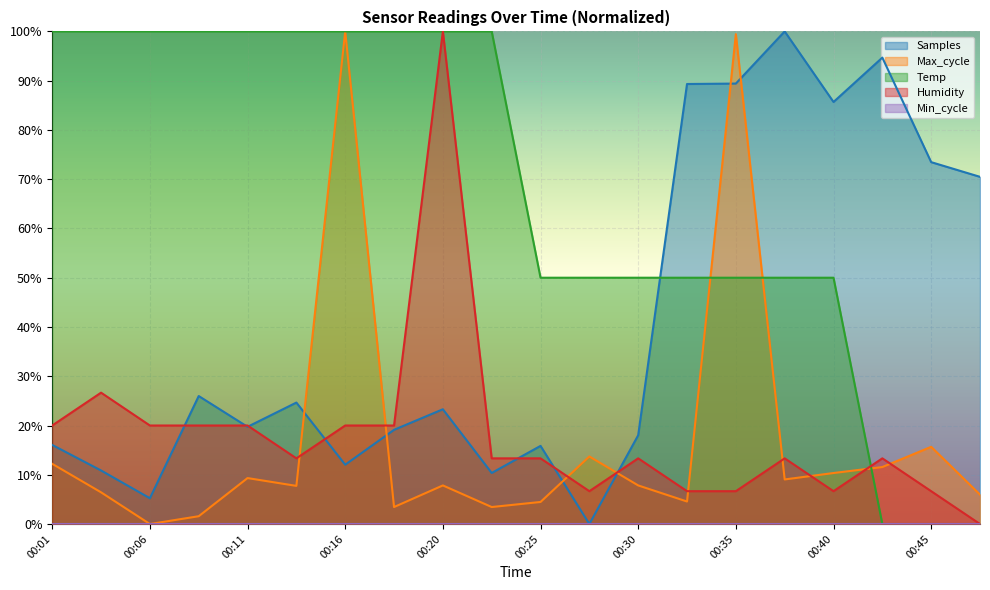

At which category is the sum across all series the highest?

00:35